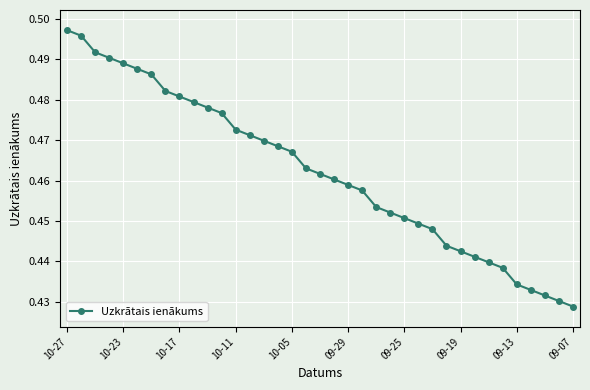

What is the sum of all values?

17.1